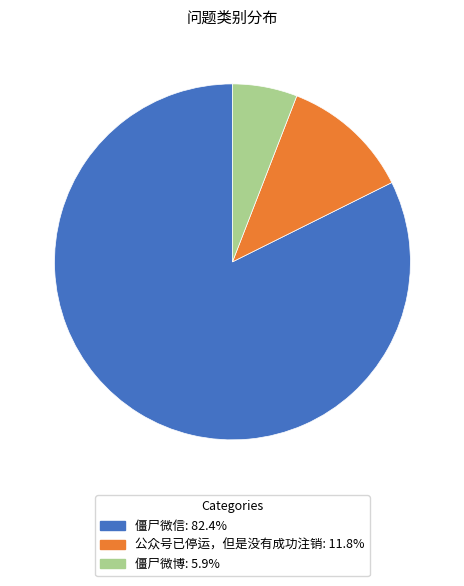

Which category has the smallest portion of the pie?

僵尸微博